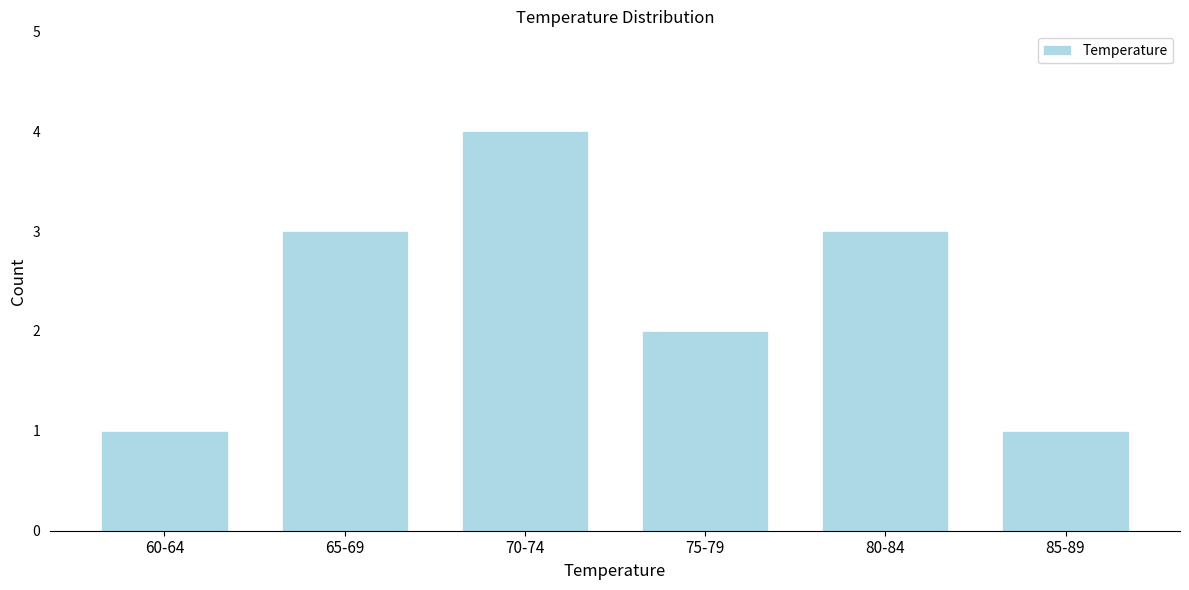

Reading left to right, transcribe all the data shown in this chart.

1	3	4	2	3	1